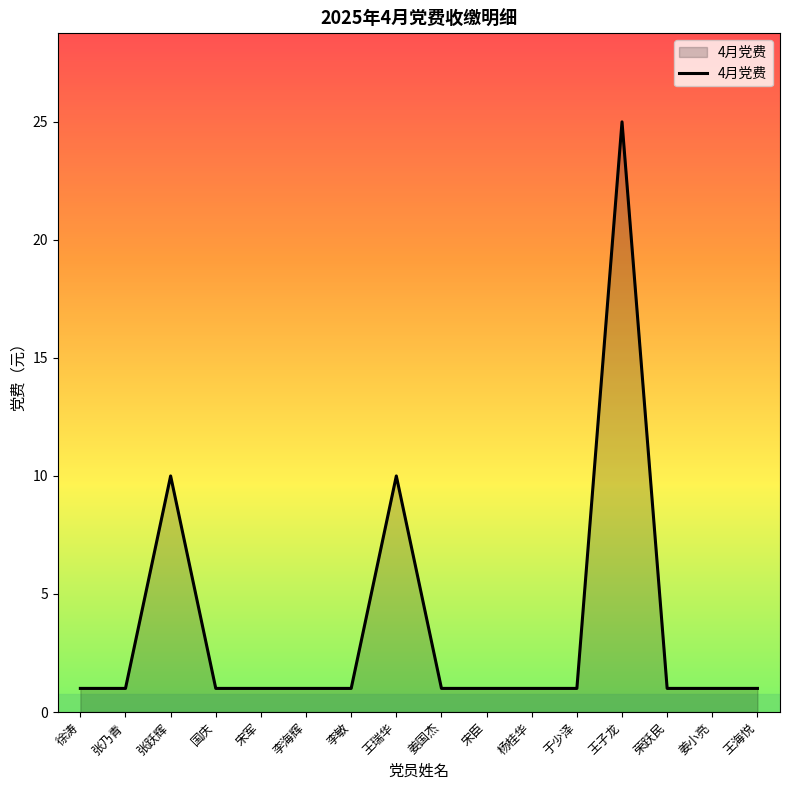

What is the average value?

4